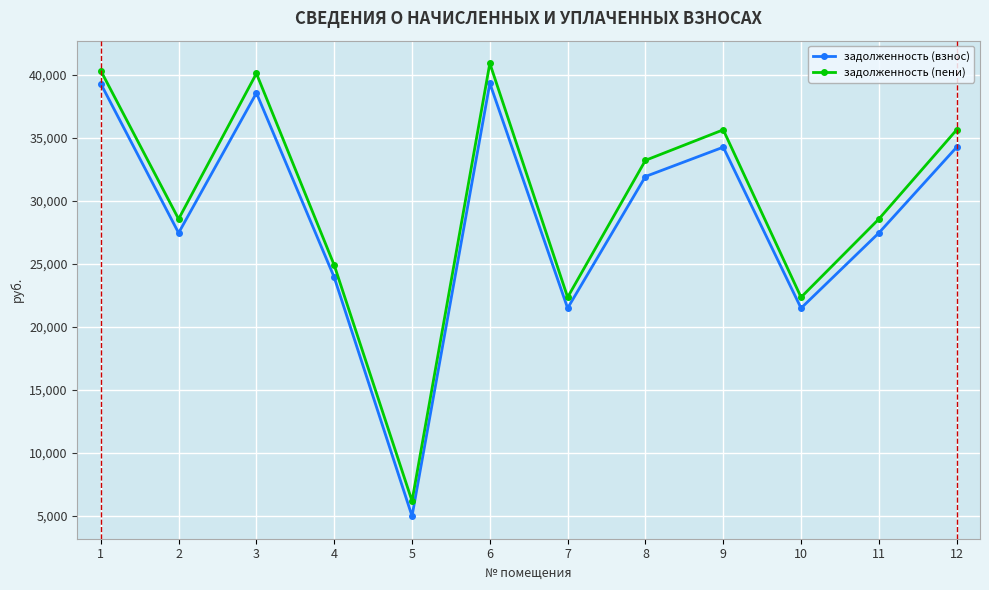

List the series in order of their peak value, lowest first.

задолженность (взнос), задолженность (пени)